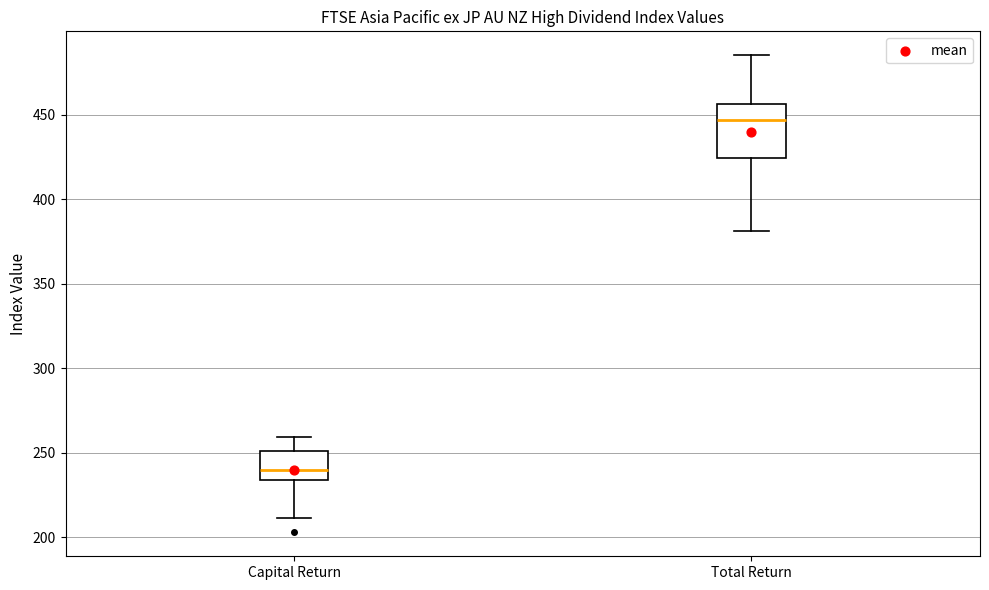

Reading left to right, read every box against the y-axis: the position of its median line, the range the box covers, and the ends of its whiskers. The values are not printed on the chart, so give them approximately, as read against the axis.

Capital Return: median 240, box 235 to 250, whiskers 210 to 260
Total Return: median 445, box 425 to 455, whiskers 380 to 485